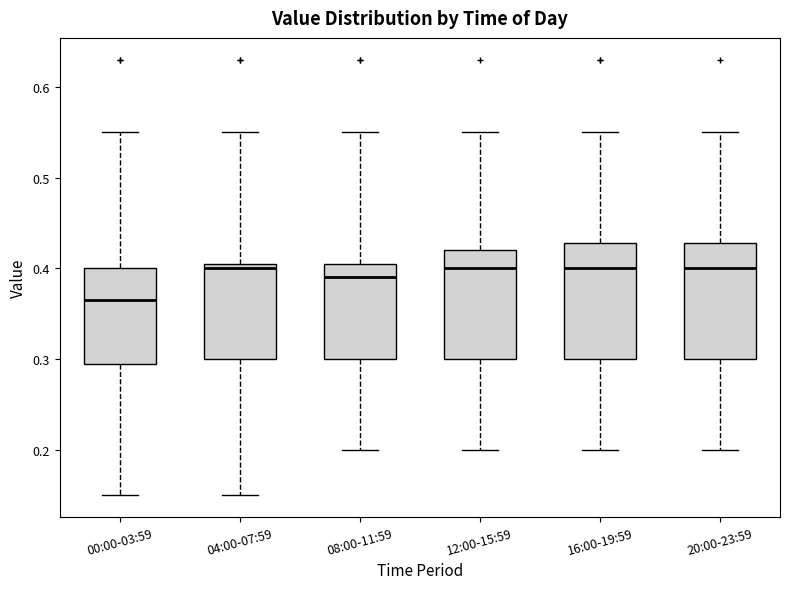

Where does the median line of the box for 00:00-03:59 sit on the y-axis? The values are not printed on the chart, so give them approximately, as read against the axis.

0.37